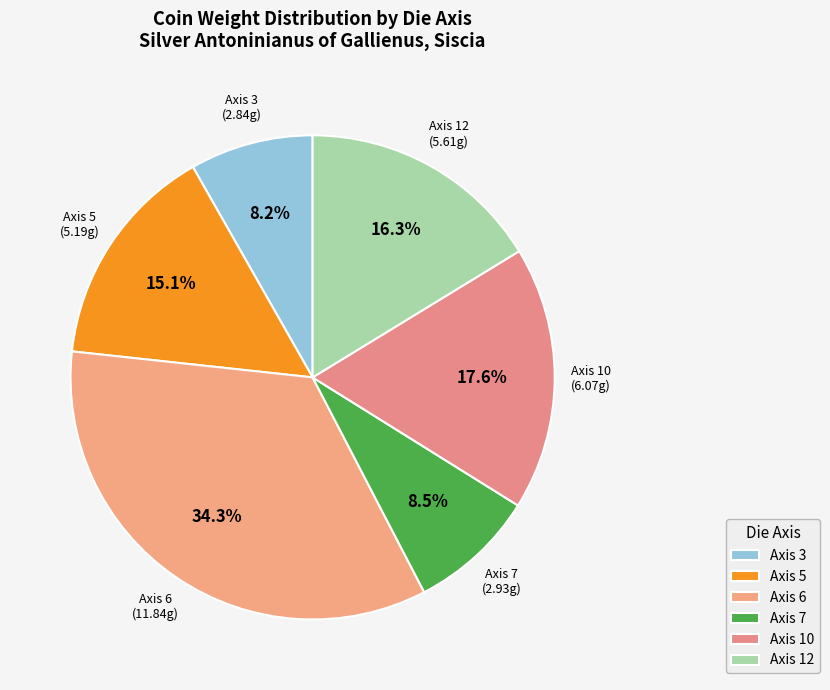

Is there a majority slice in this chart?

No